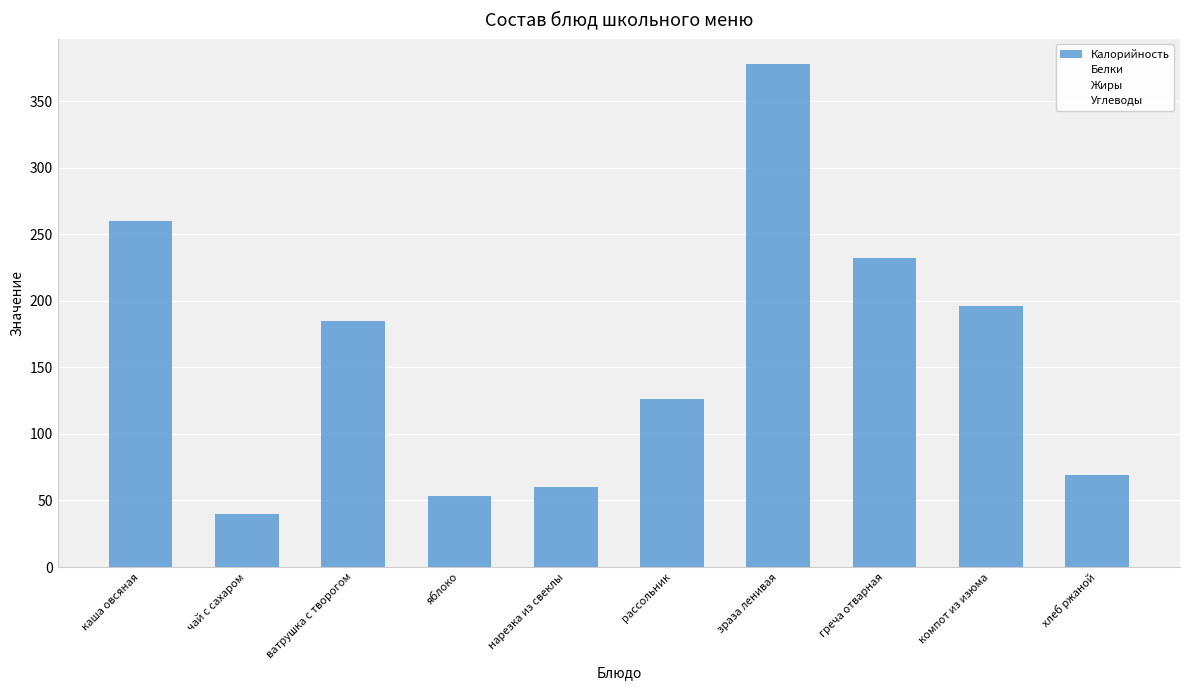

Which label corresponds to the largest value in the chart?

зраза ленивая